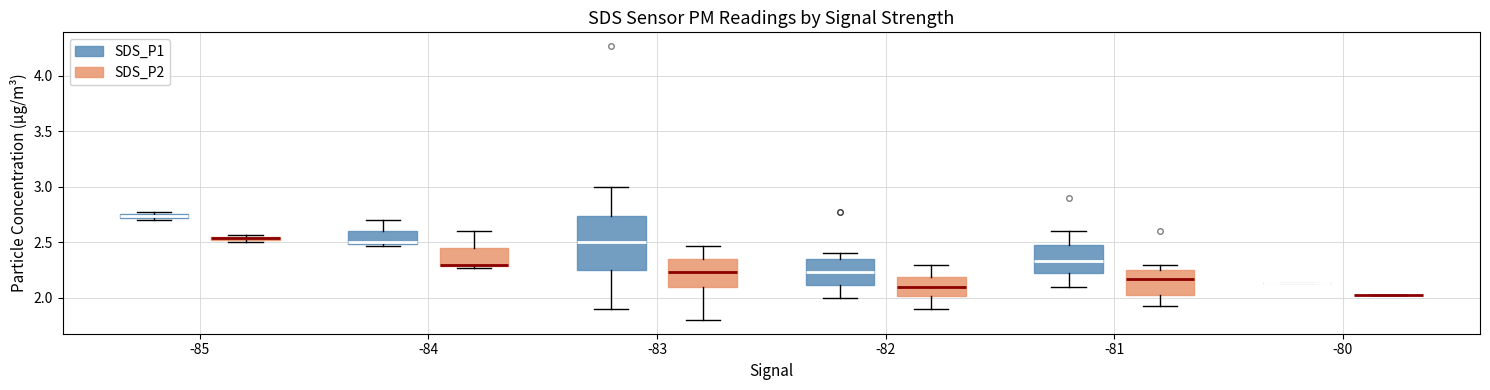

Comparing the boxes themselves (not the whiskers), which one is the tallest?

-83 (SDS_P1)